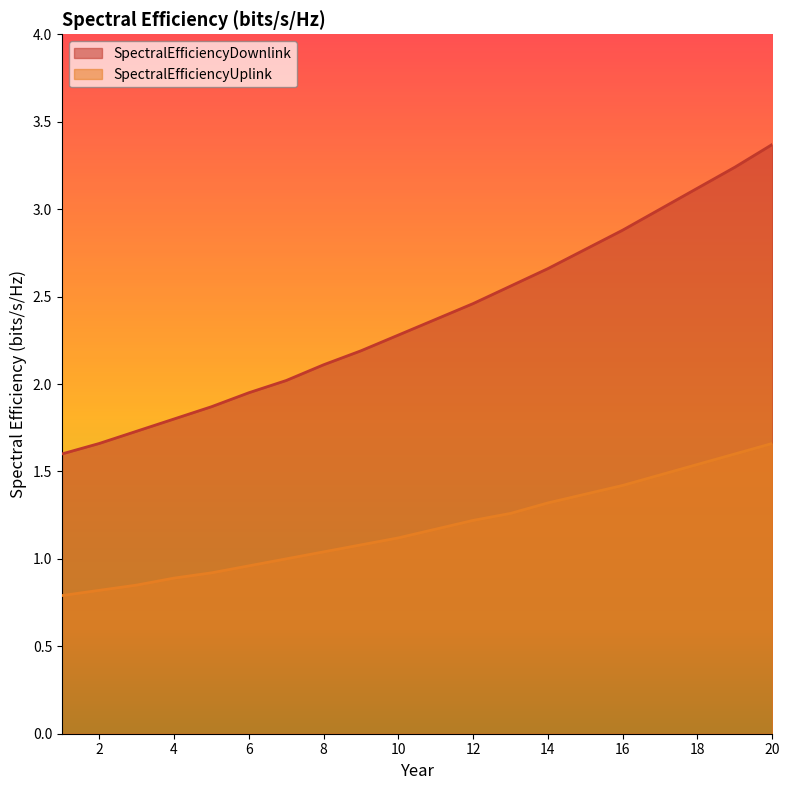

Is the value of SpectralEfficiencyUplink at 10 greater than the value of SpectralEfficiencyDownlink at 17?

No